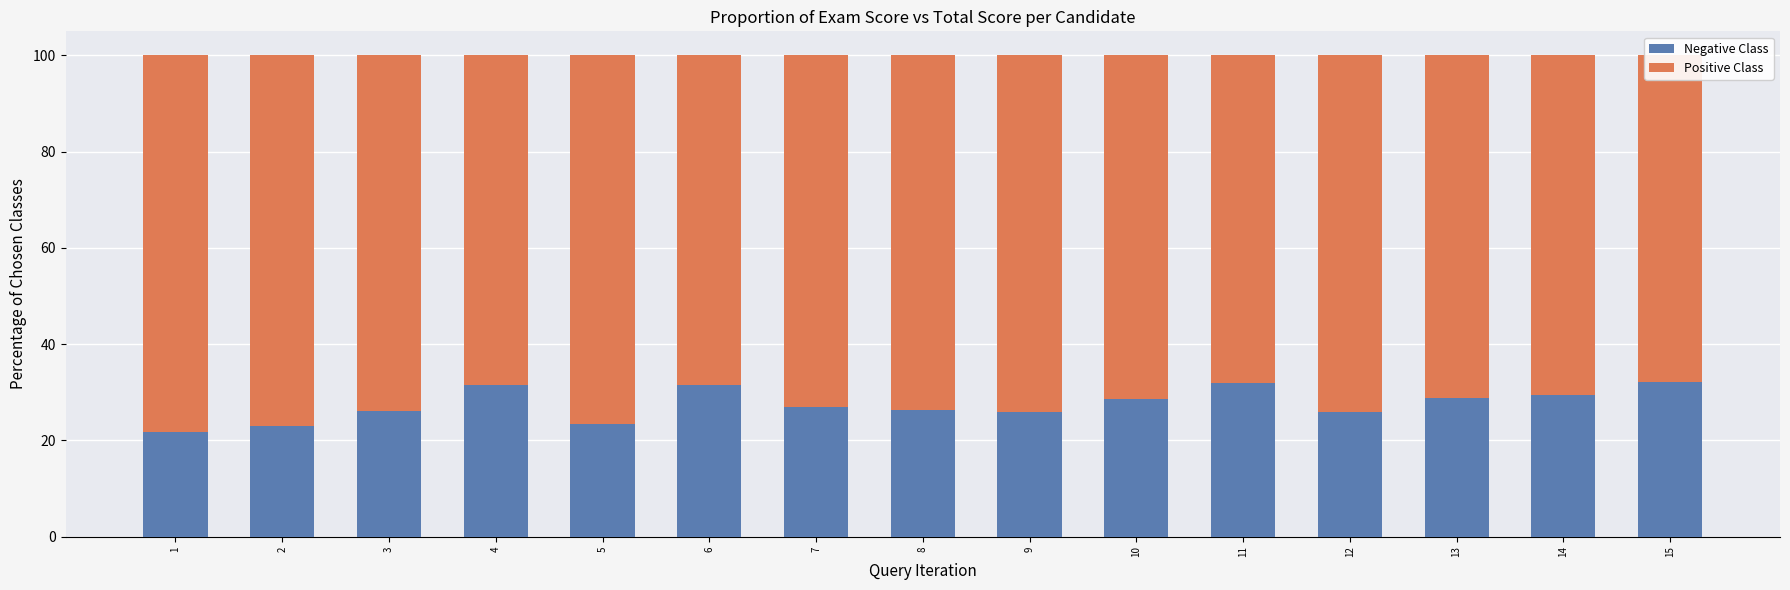

Which has a higher value, 2 or 14?

14